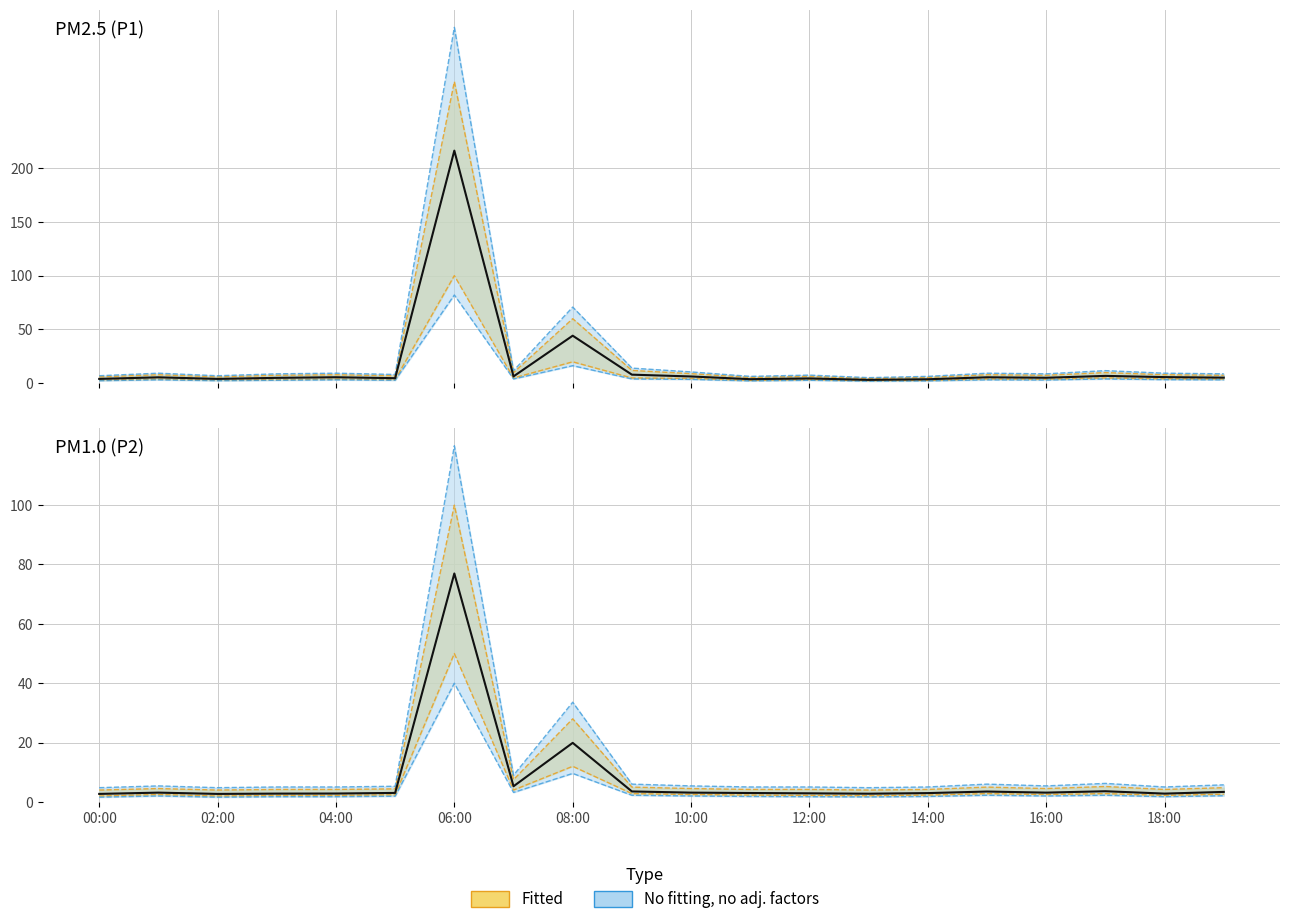

Which category has the lowest value in the P2 series?

00:00